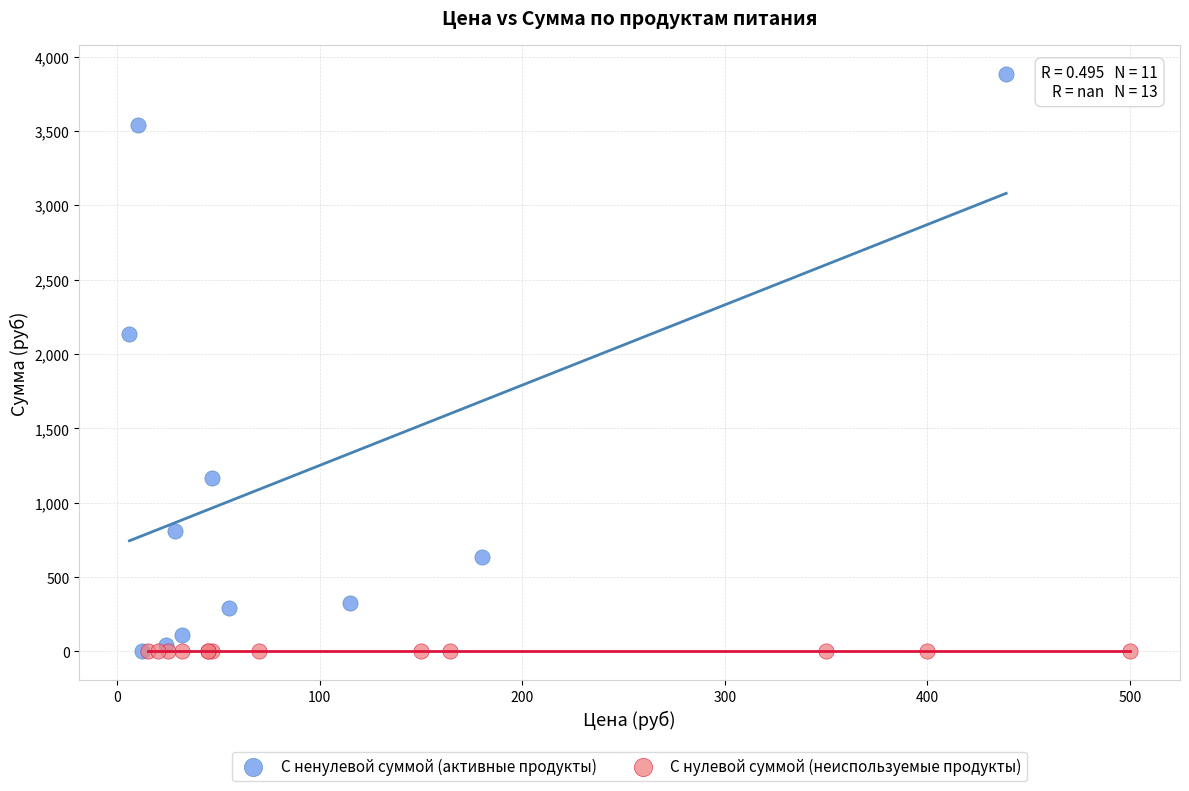

Which series reaches the maximum Y coordinate?

С ненулевой суммой (активные продукты)